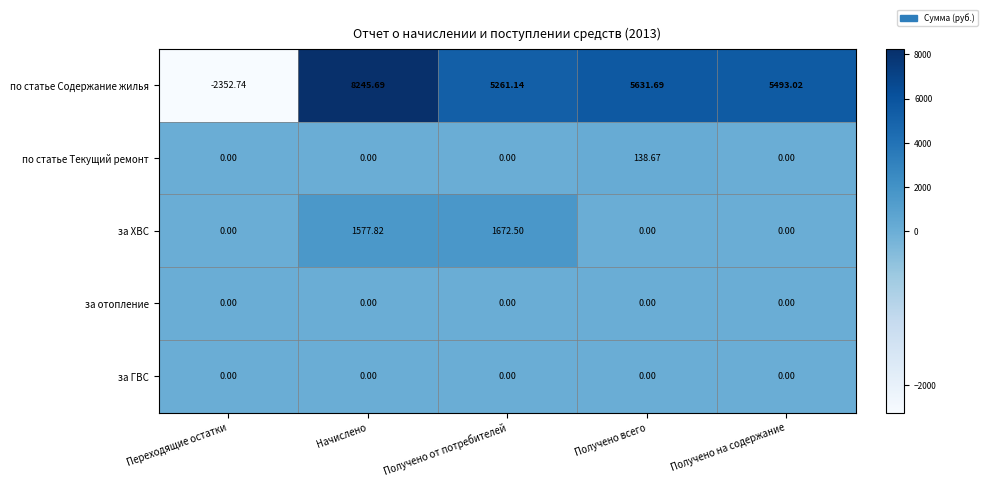

Rank the categories by по статье Содержание жилья value from highest to lowest.

Начислено, Получено всего, Получено на содержание, Получено от потребителей, Переходящие остатки